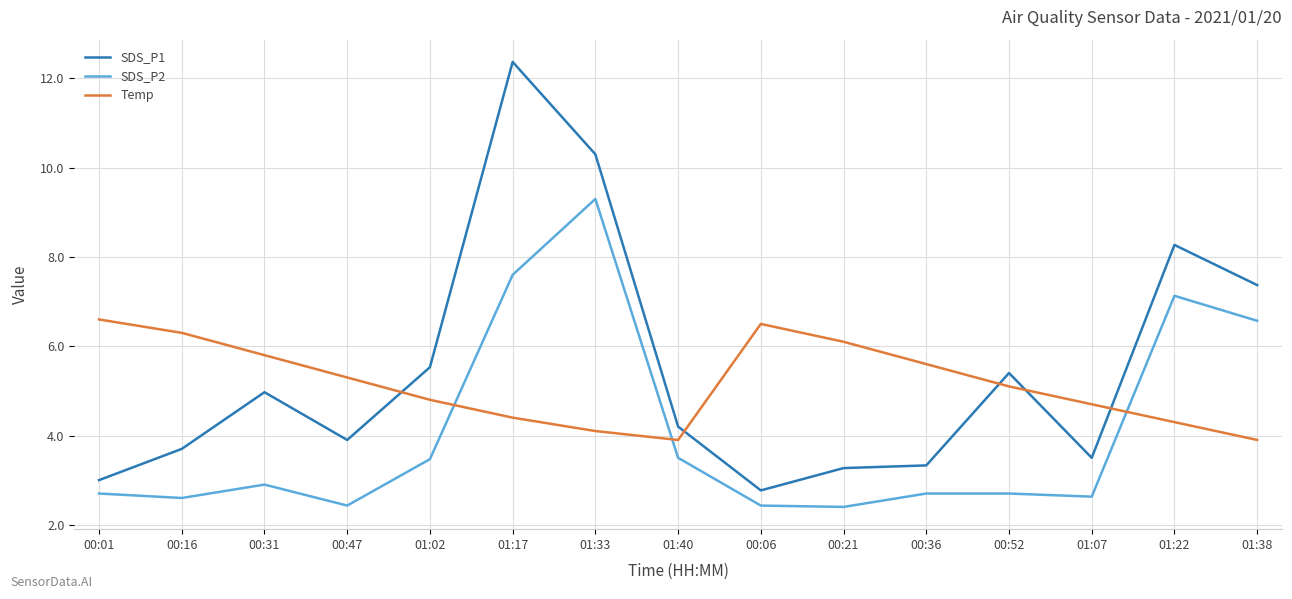

What is the minimum value for Temp?

3.9